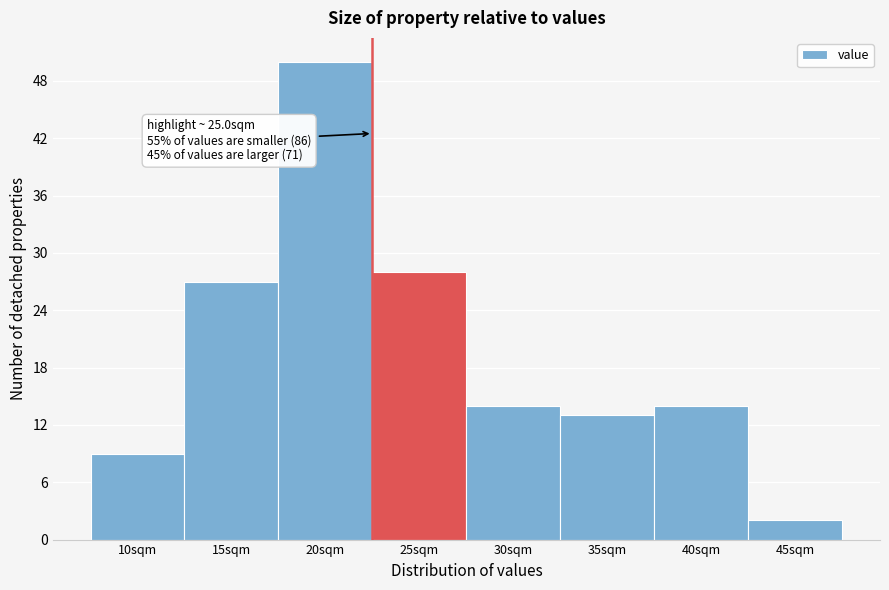

Reading left to right, extract all data points from this chart.

9	27	50	28	14	13	14	2